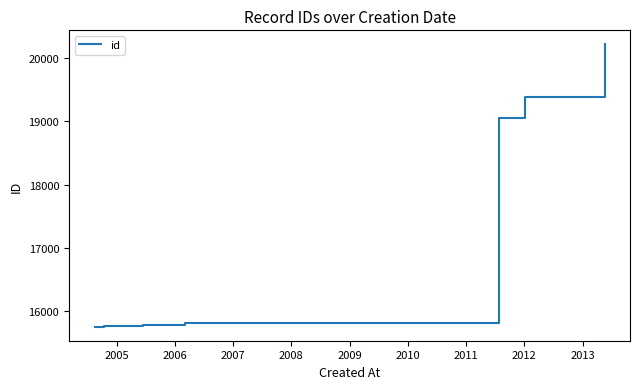

What is the difference between the maximum and minimum values?

4452